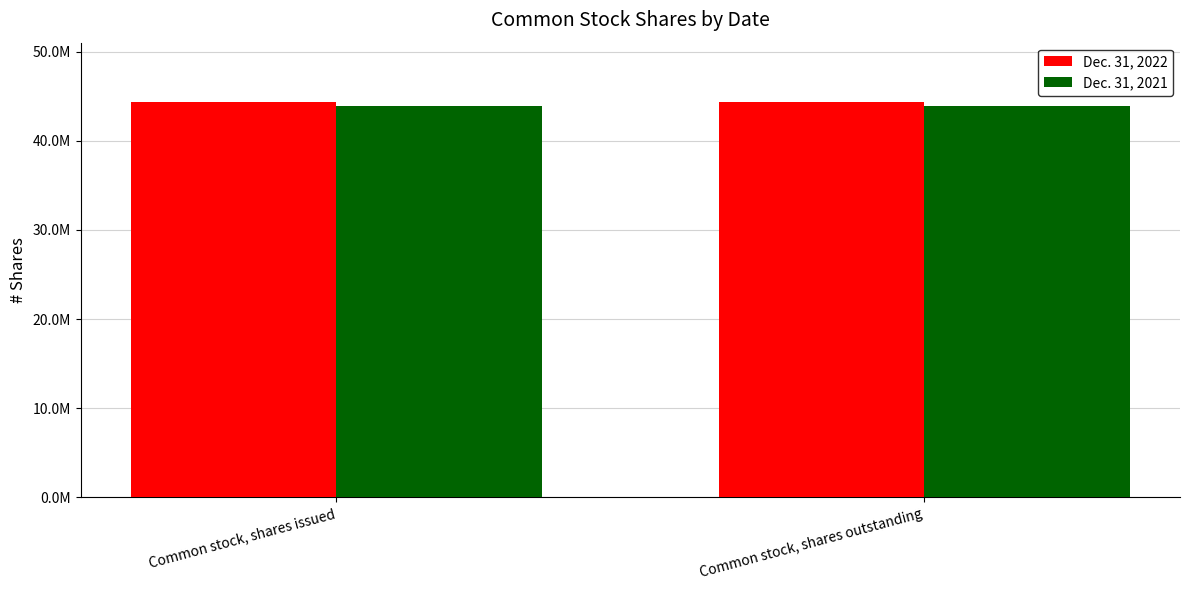

What position from the right is Common stock, shares outstanding?

1